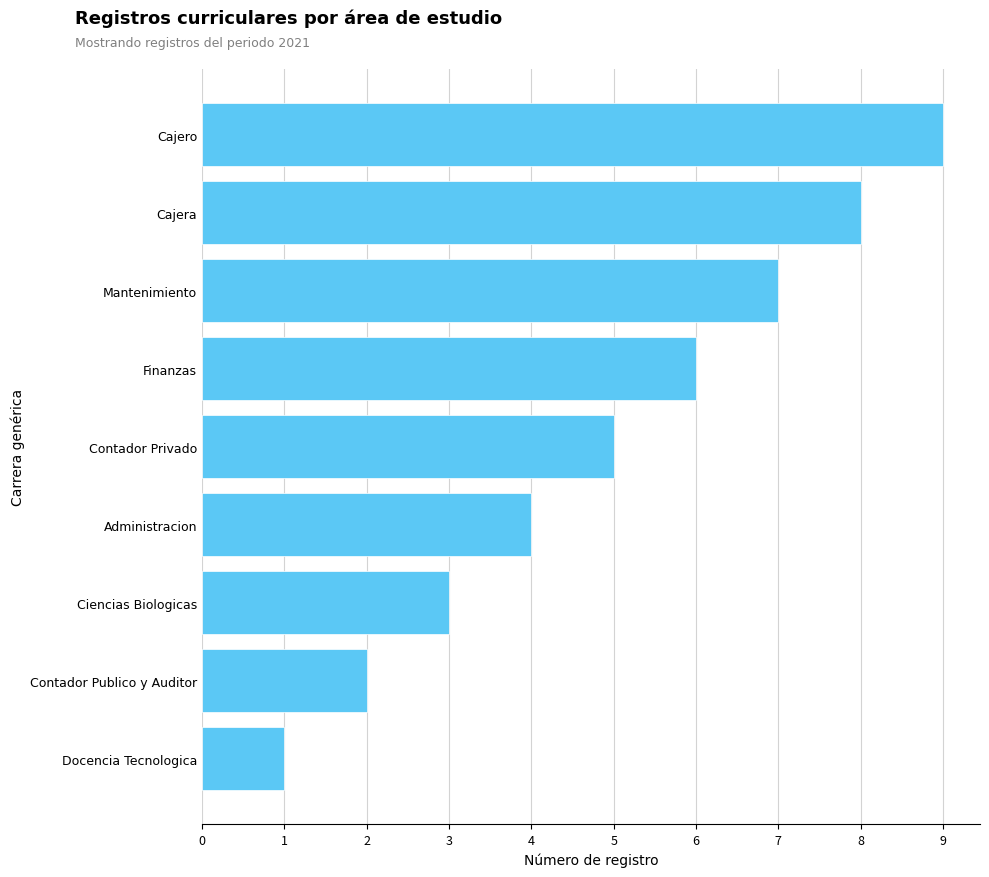

At which label is the value closest to 5?

Contador Privado